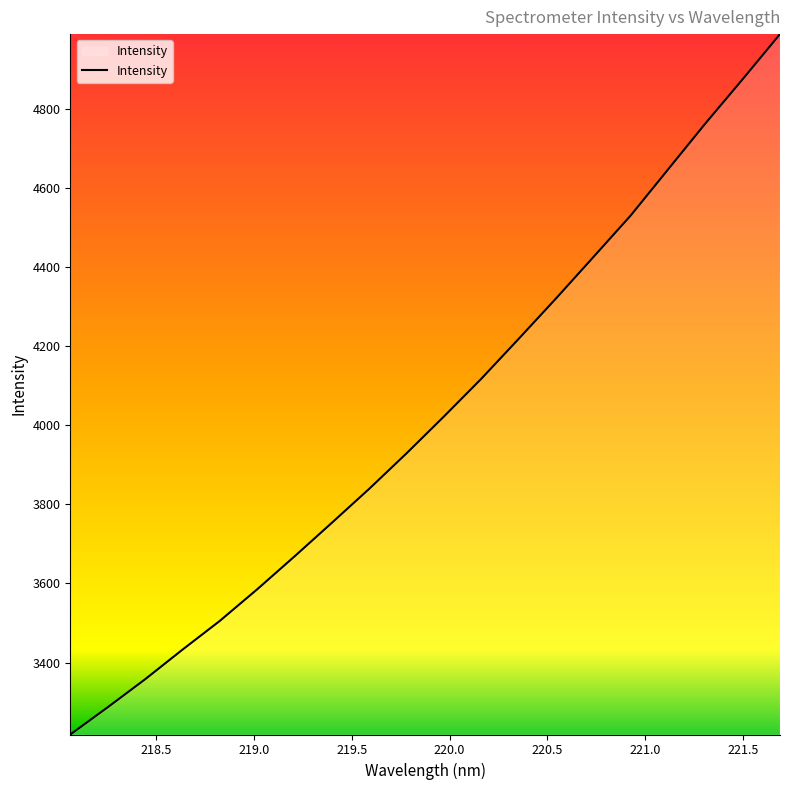

What is the maximum value shown in the chart?

4988.0